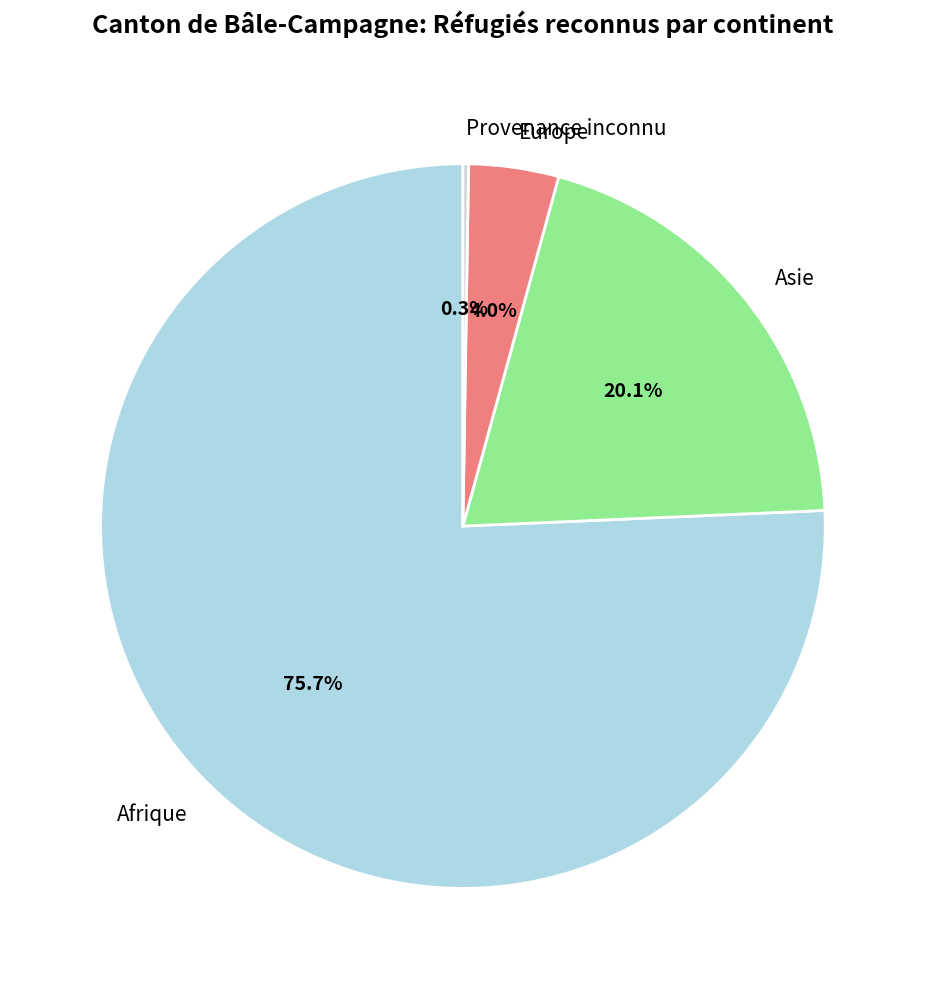

Which category accounts for the majority?

Afrique